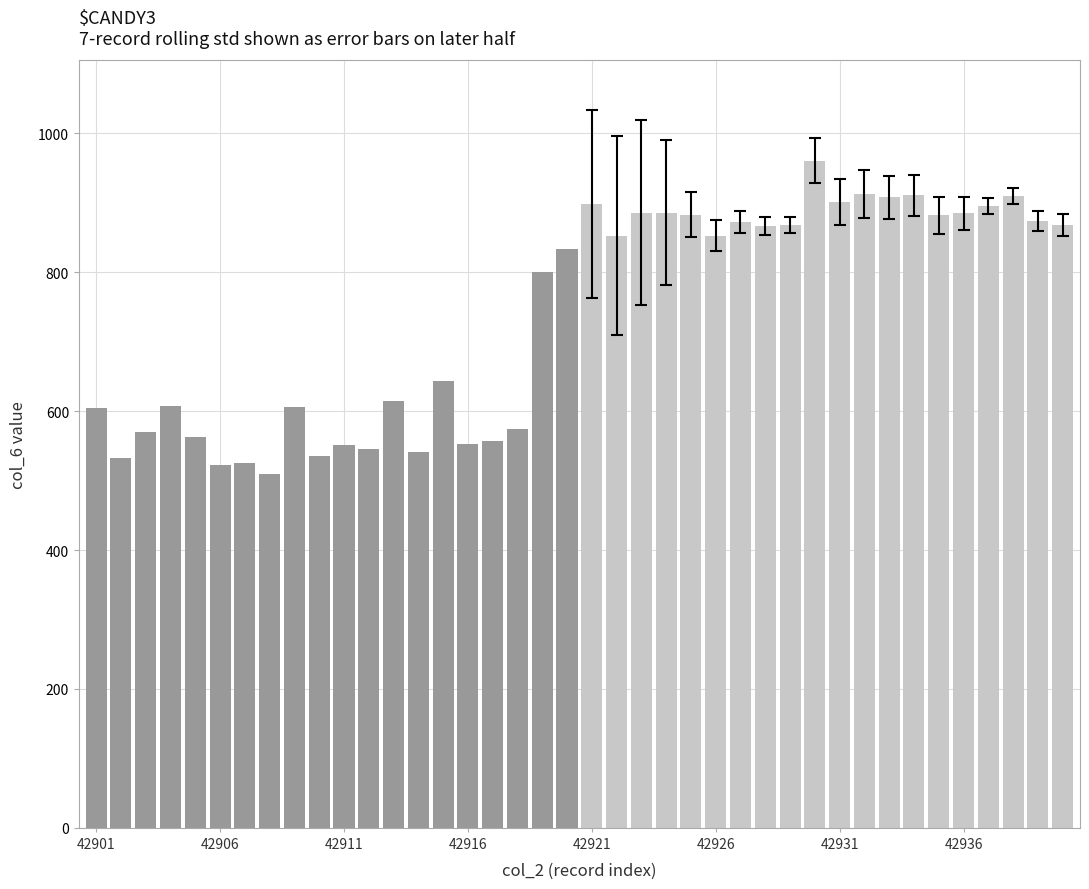

What is the greatest value displayed?

961